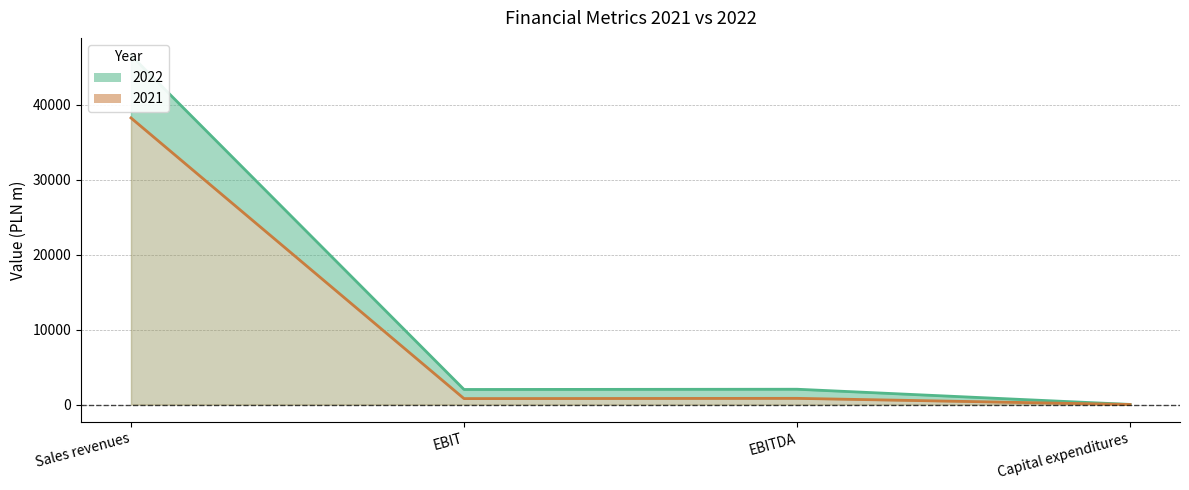

True or false: 2022_line has a value of 2804 at EBIT.

False